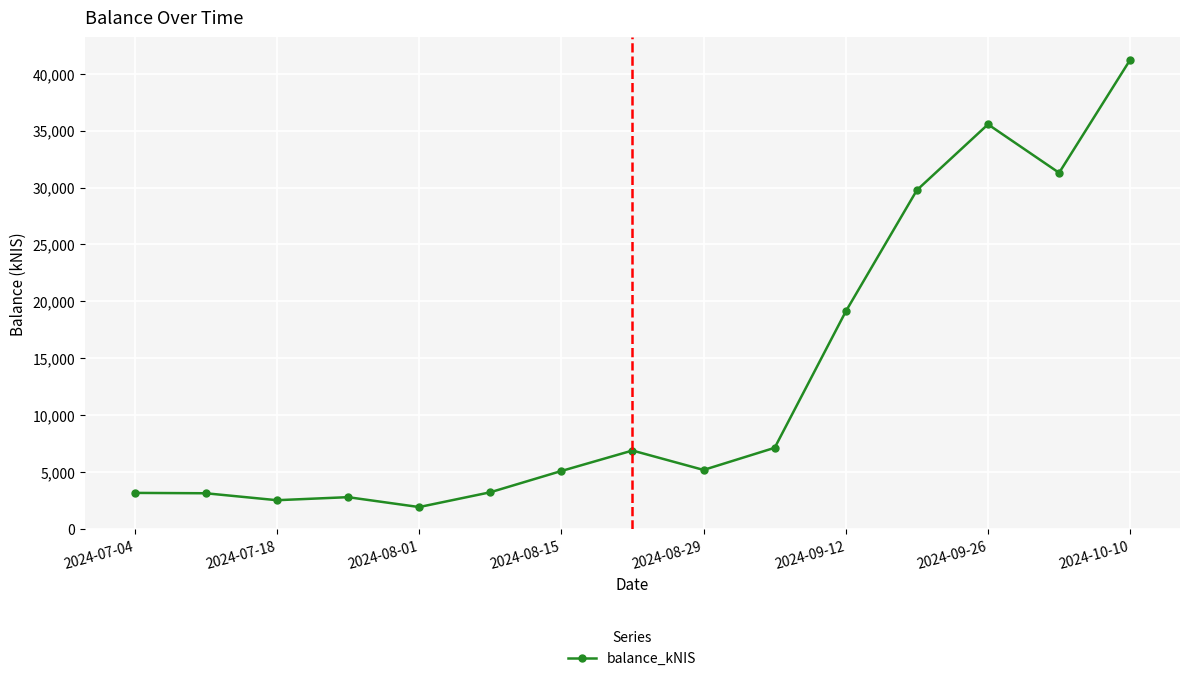

What is the smallest value displayed?

1899.1